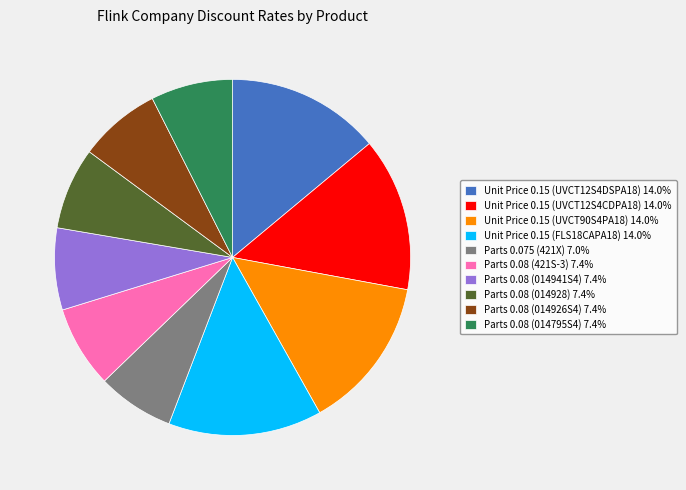

Is there a majority slice in this chart?

No